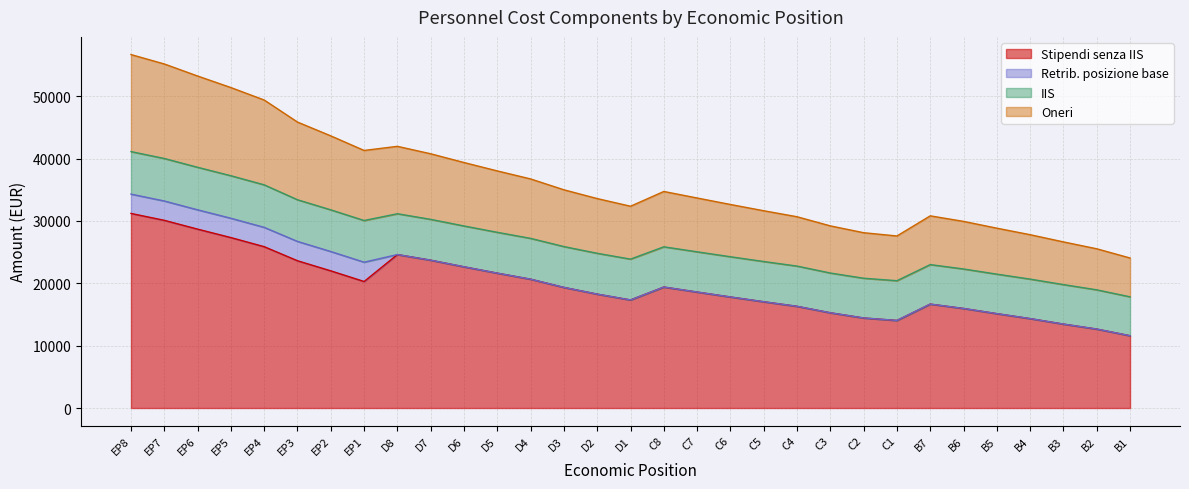

What is the total value across all series at EP8?

56681.2